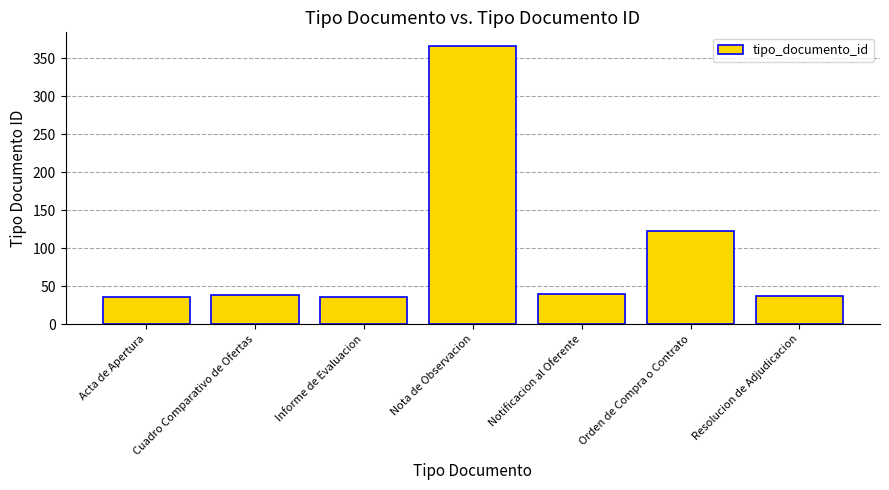

Which has a higher value, Cuadro Comparativo de Ofertas or Orden de Compra o Contrato?

Orden de Compra o Contrato